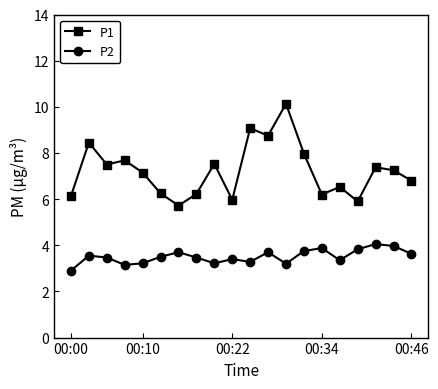

What is the value of the P1 point at the 10th from the left?

6.0